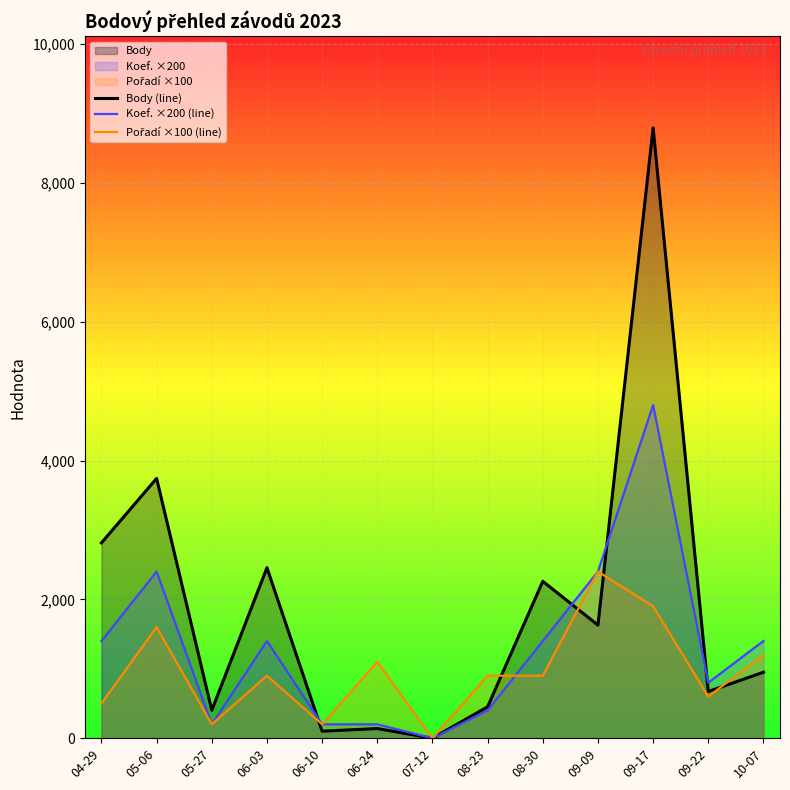

Which series has the largest range (max minus min)?

Body (line)